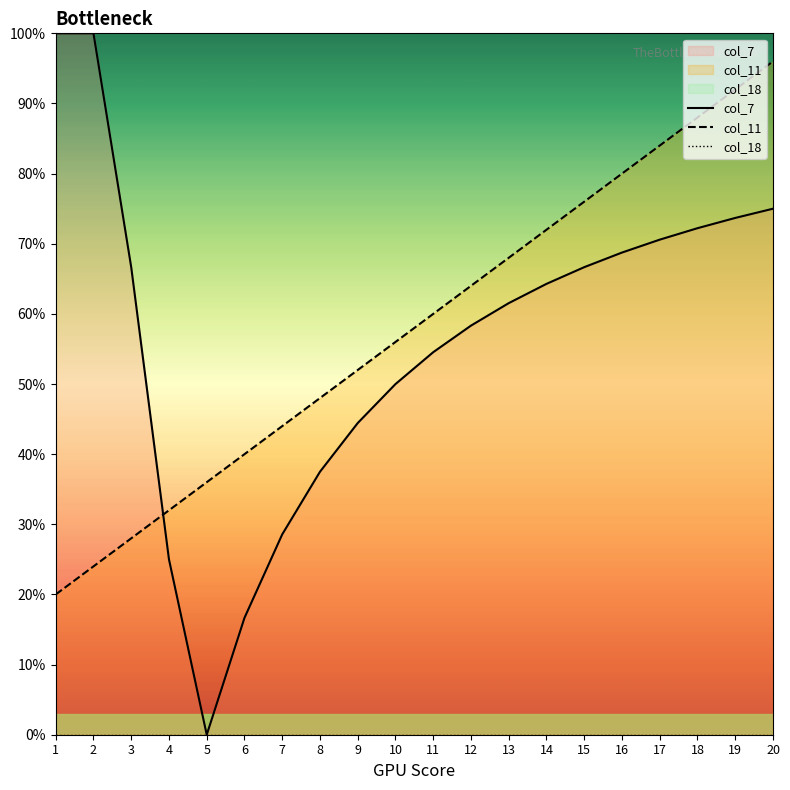

What is the value of the col_7 point at the 20th from the left?

75.0